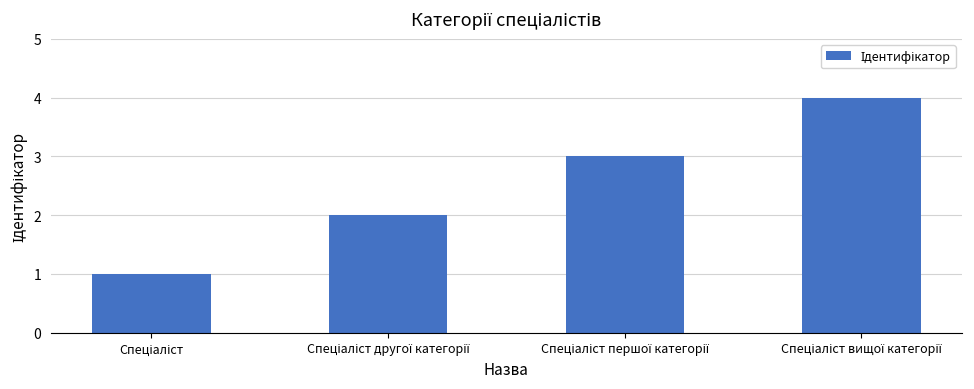

What is the greatest value displayed?

4